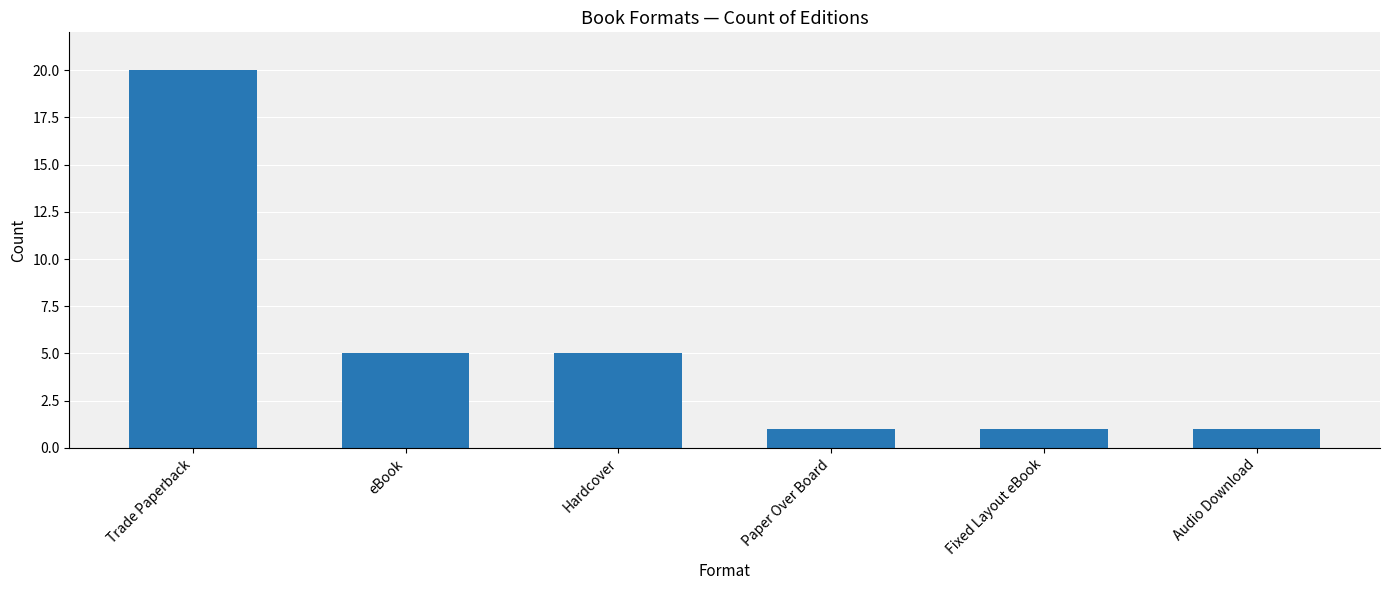

True or false: the data shows 20 at Trade Paperback.

True